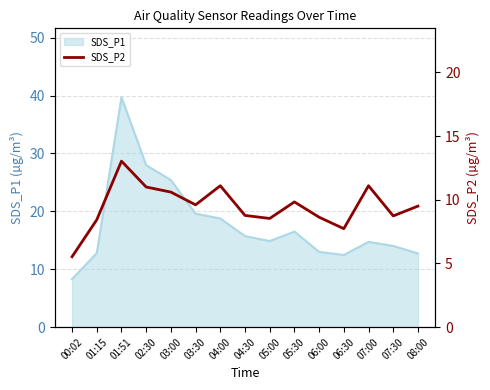

Where is the first local maximum?

01:51